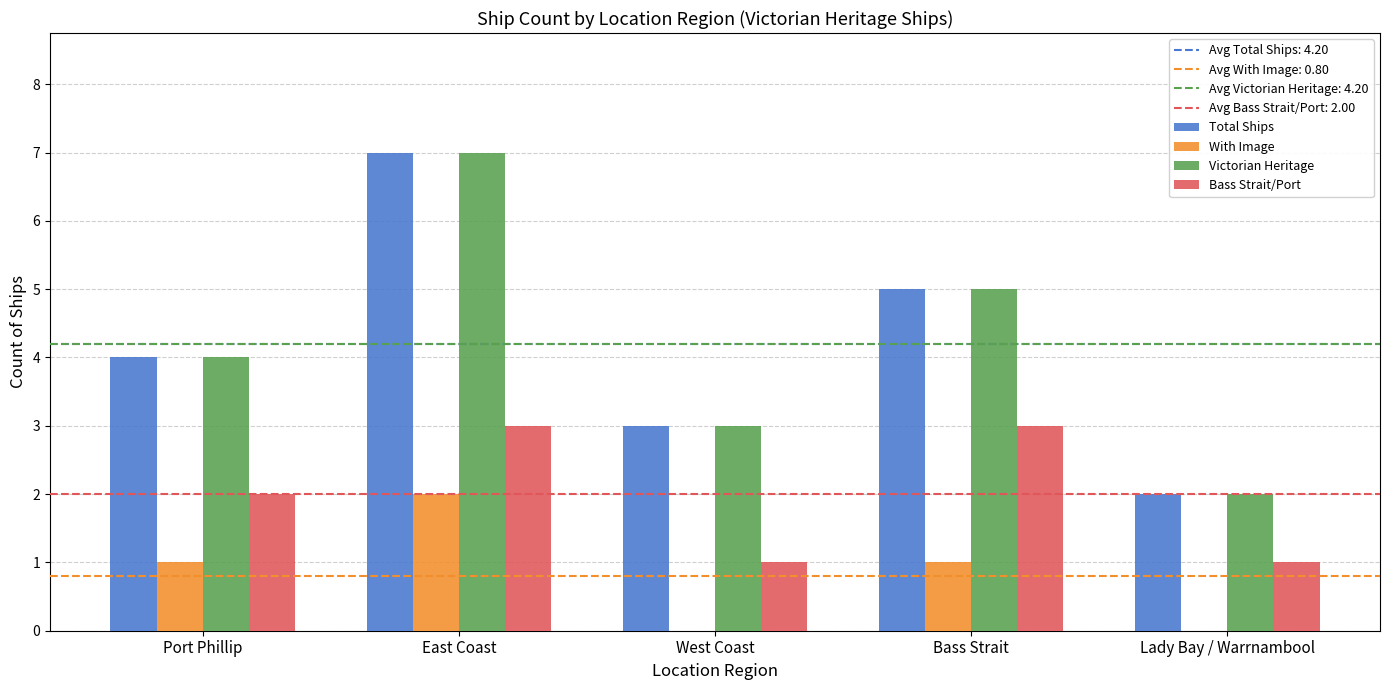

The Bass Strait/Port series shows 3 at Bass Strait. True or false?

True